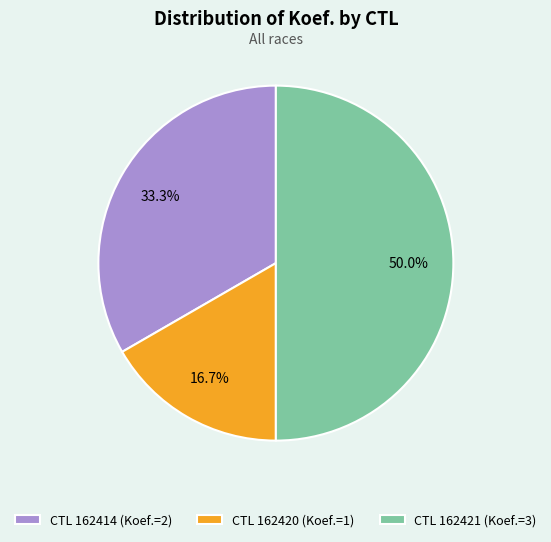

Which slice is the smallest?

CTL 162420 (Koef.=1)